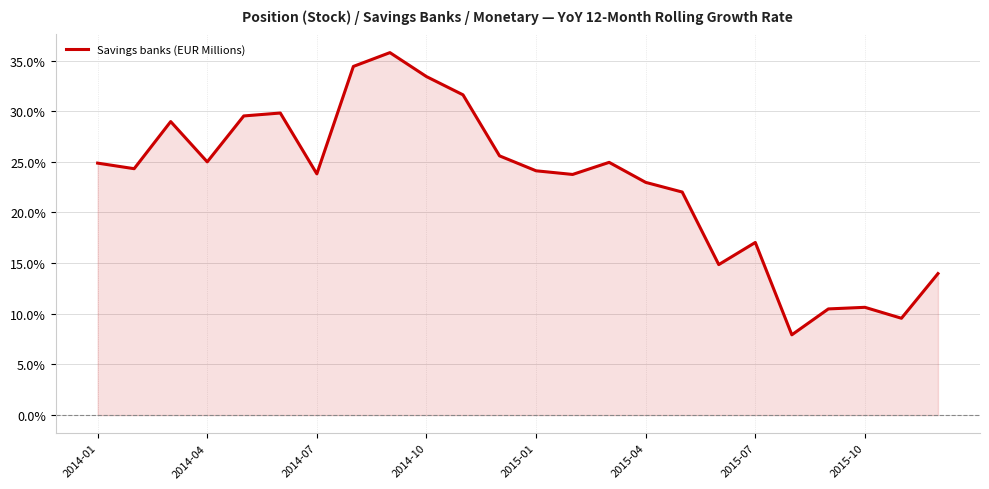

What is the sum of all values?

549.4